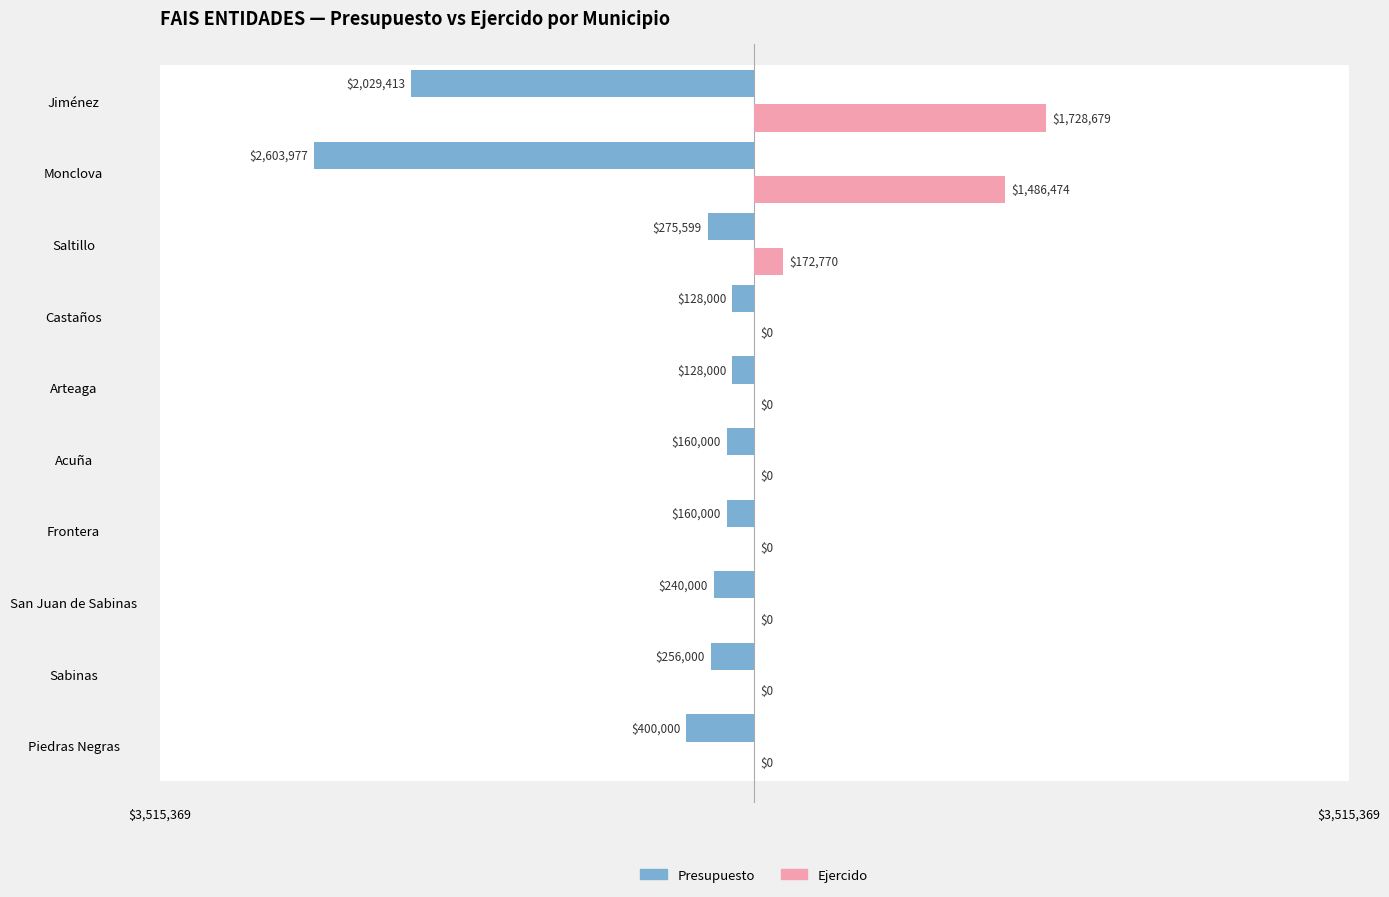

What is the value of the Presupuesto bar at the 6th from the left?

-128000.0